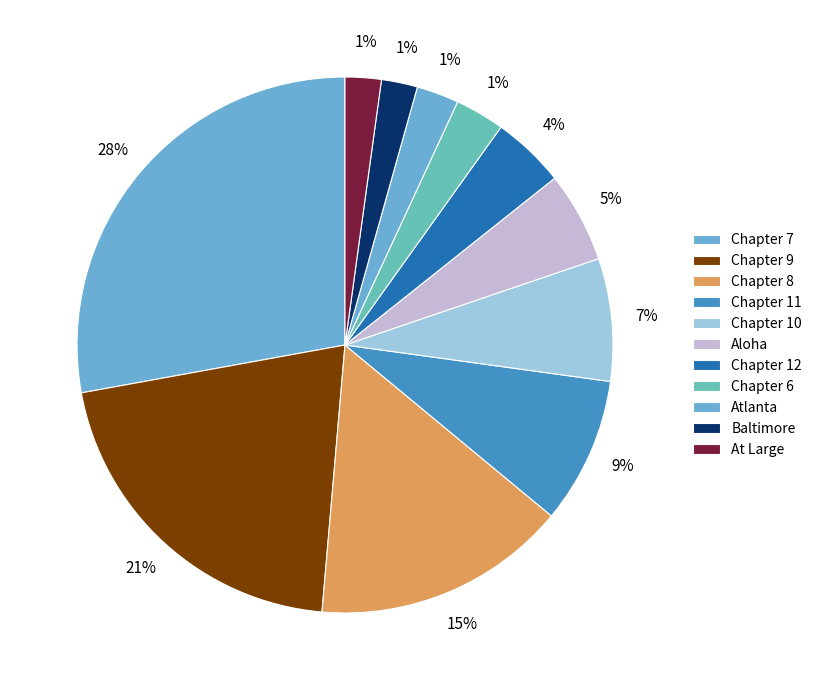

Rank the categories by value from lowest to highest.

At Large, Baltimore, Atlanta, Chapter 6, Chapter 12, Aloha, Chapter 10, Chapter 11, Chapter 8, Chapter 9, Chapter 7